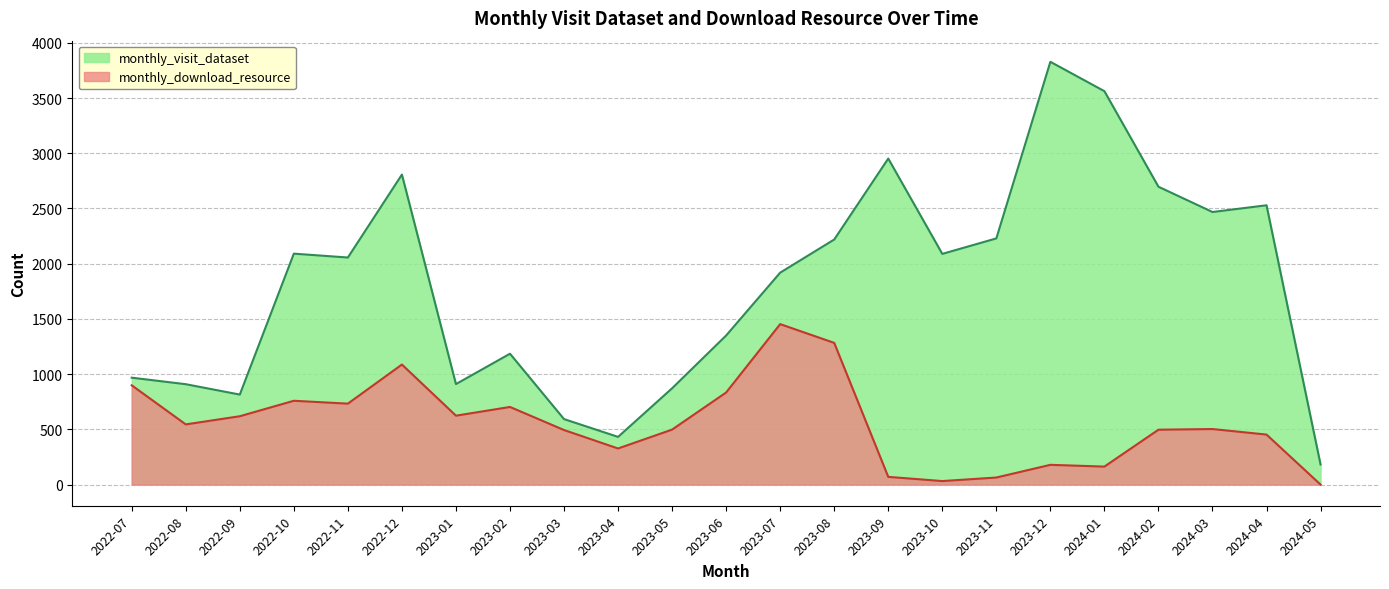

At which label does monthly_visit_dataset reach its minimum?

2024-05